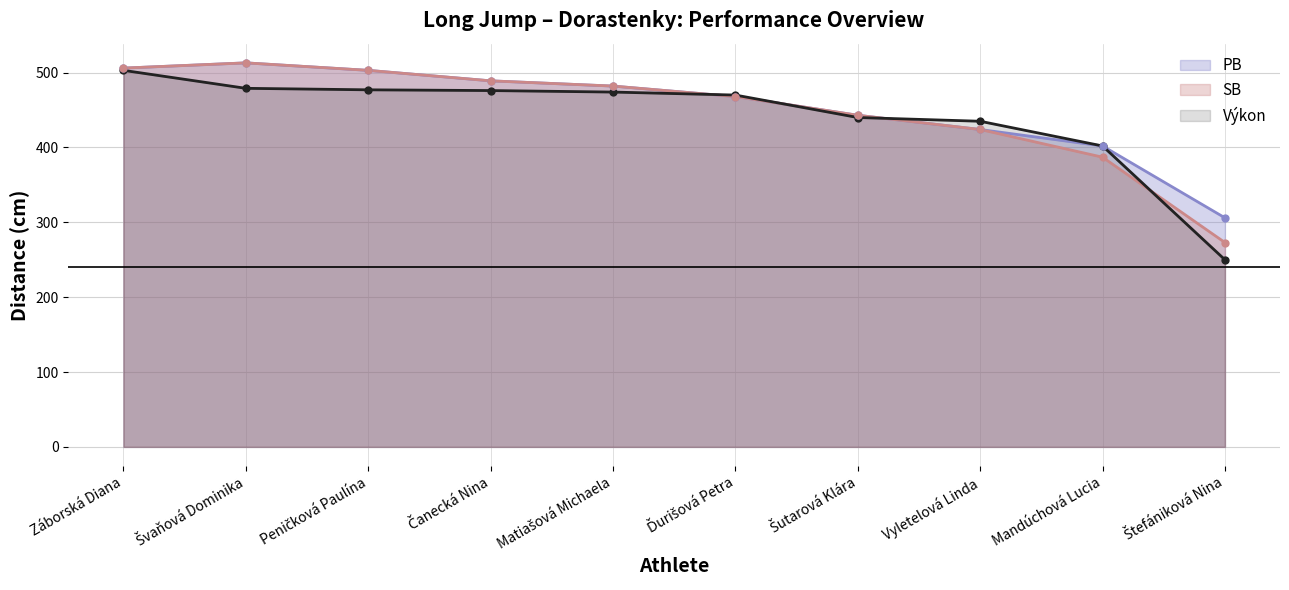

At how many categories does at least one series exceed 361?

9